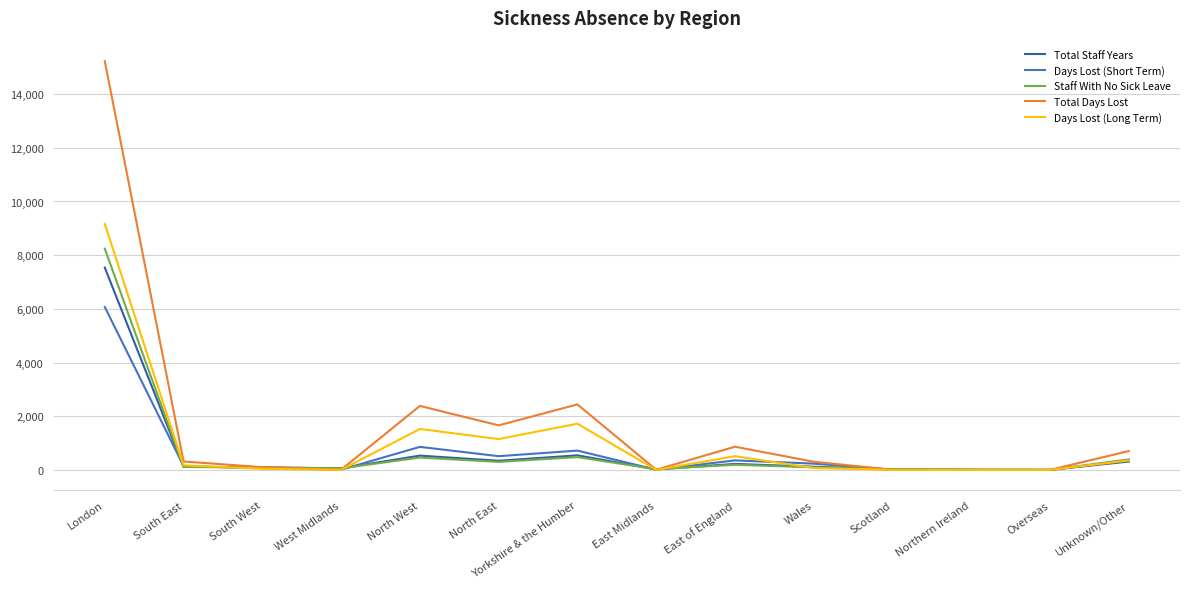

Is the value of Total Staff Years at Wales greater than the value of Total Days Lost at North East?

No